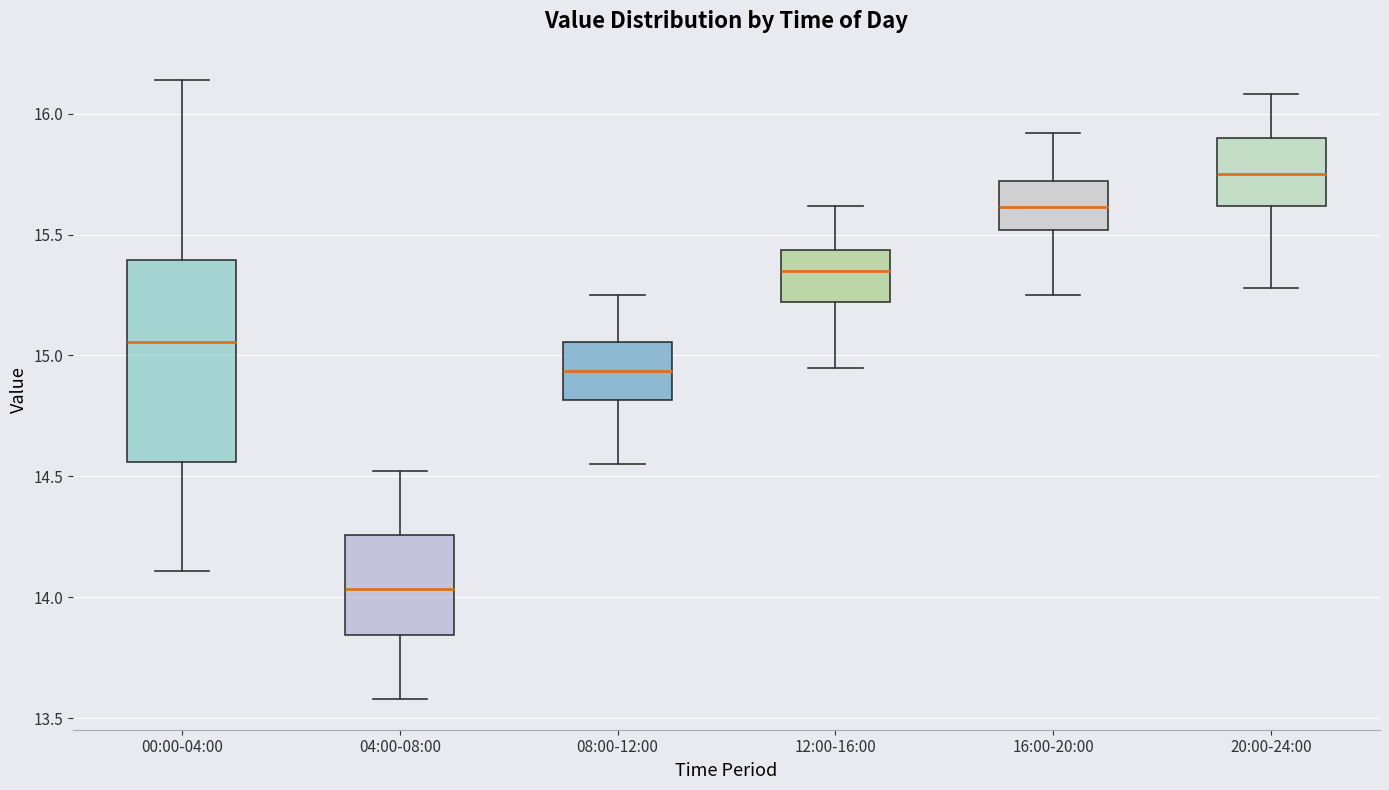

Comparing the boxes themselves (not the whiskers), which one is the tallest?

00:00-04:00